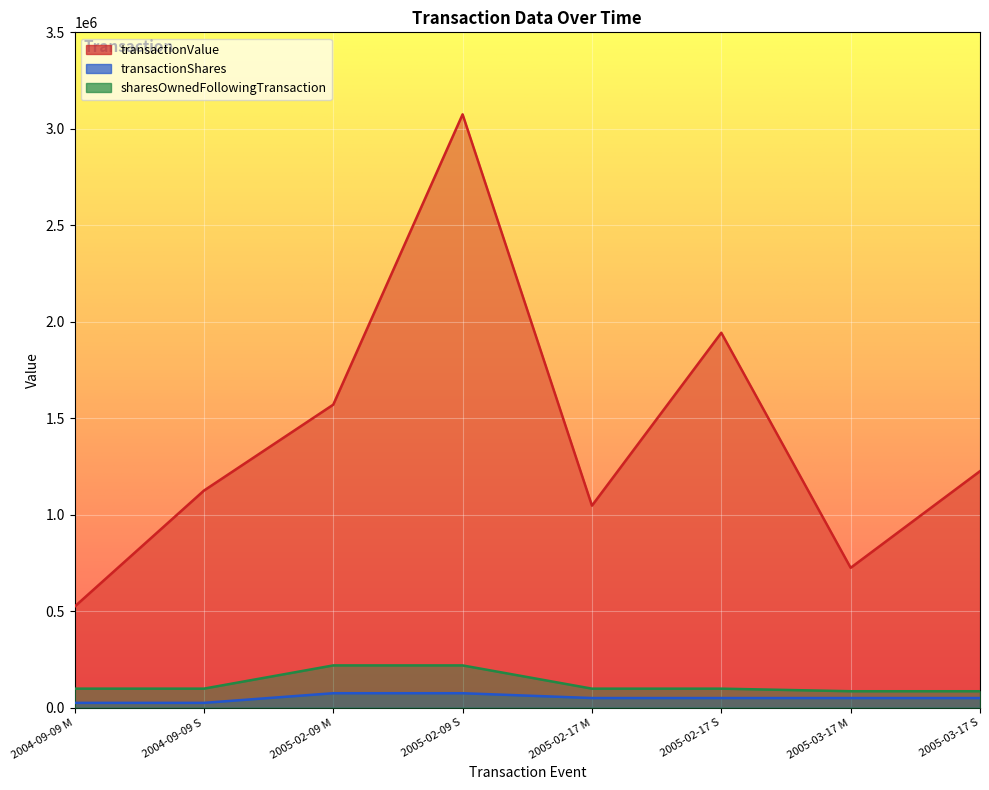

What is the label of the 1st point from the right?

2005-03-17 S